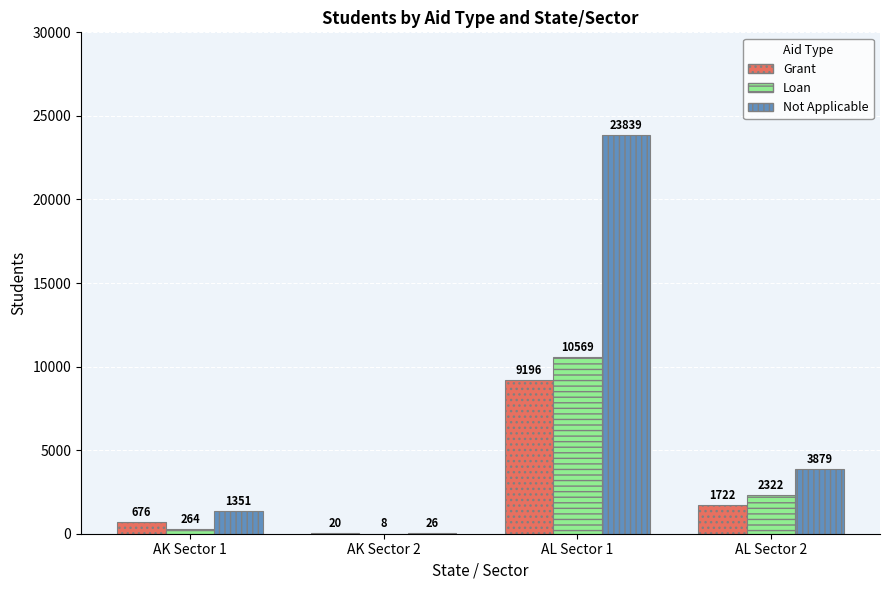

Which category has the highest value in the Not Applicable series?

AL Sector 1